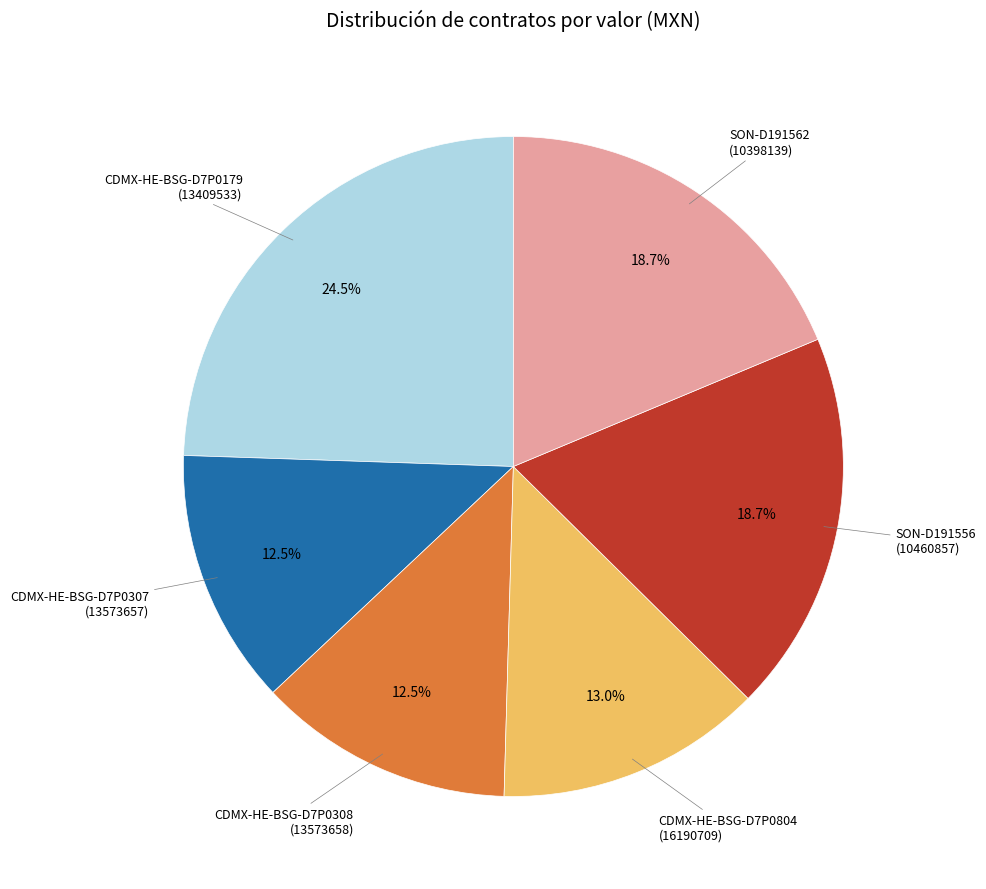

Which category has the biggest portion of the pie?

CDMX-HE-BSG-D7P0179 (13409533)